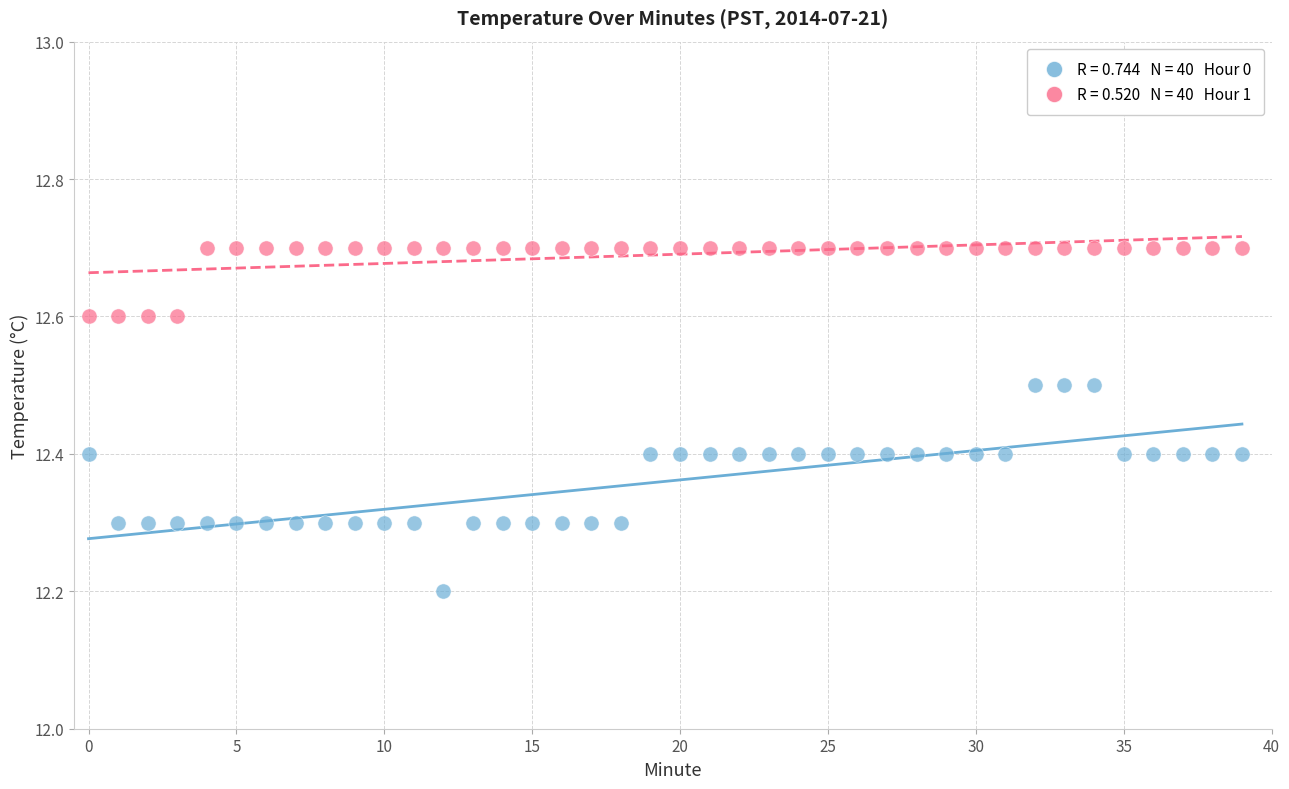

Across all data points, what is the range of Y values (max minus min)?

0.5